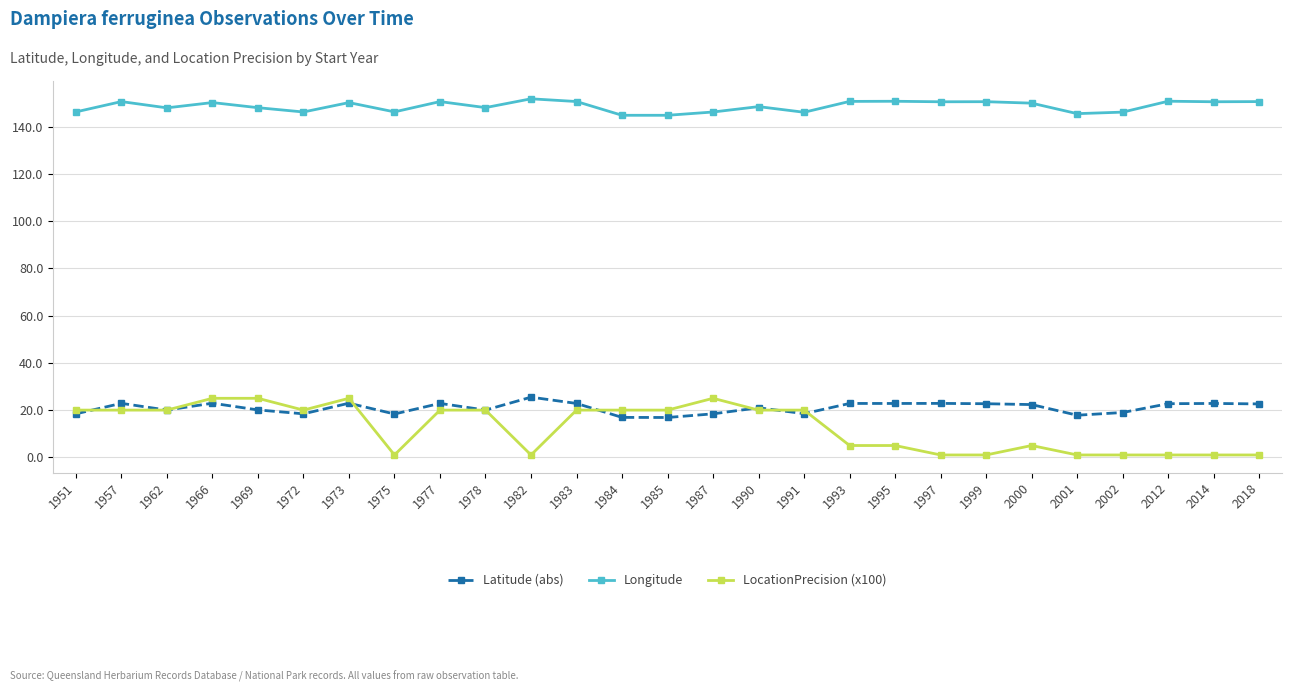

What is the average value of the Latitude (abs) series?

20.9